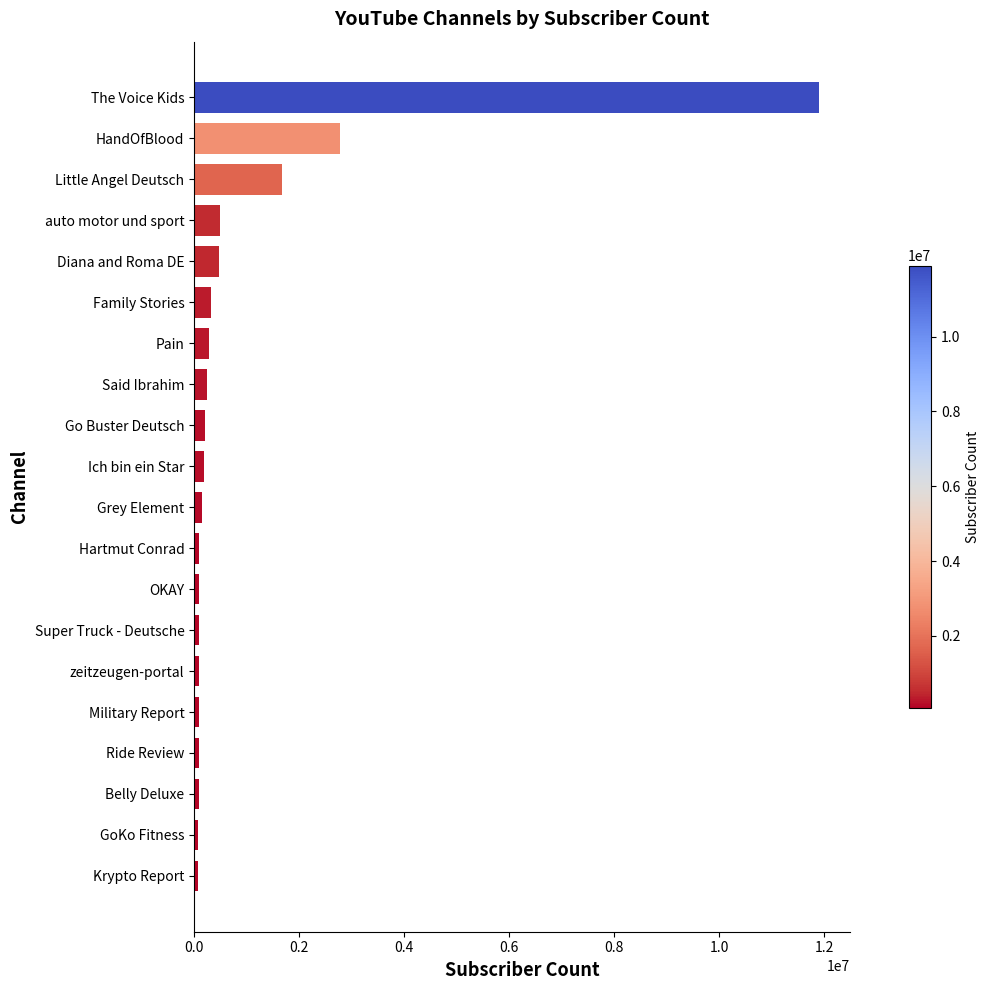

Which label corresponds to the largest value in the chart?

The Voice Kids